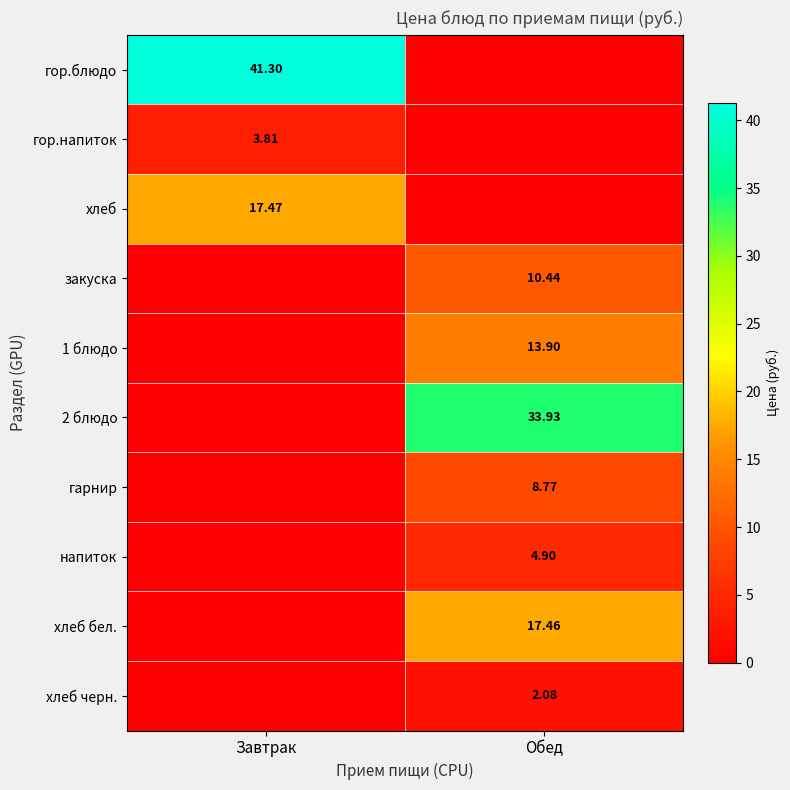

Is the value of гор.блюдо at Завтрак greater than the value of хлеб at Завтрак?

Yes